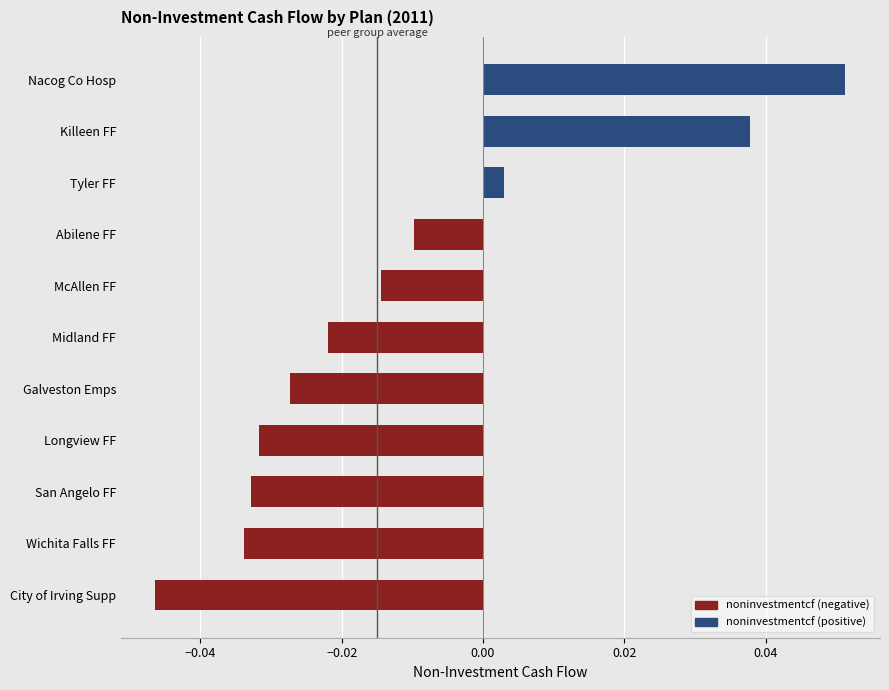

Between Midland FF and McAllen FF, which is larger?

McAllen FF